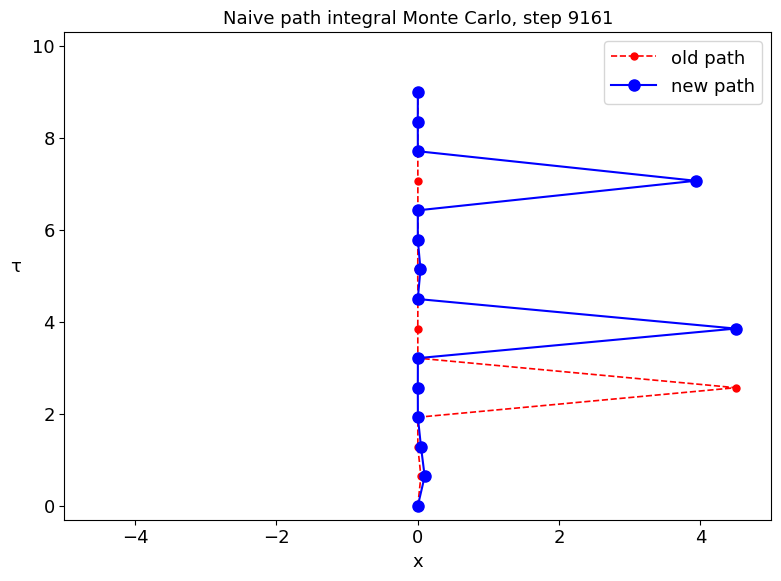

Rank the series by their maximum value, from highest to lowest.

old path, new path